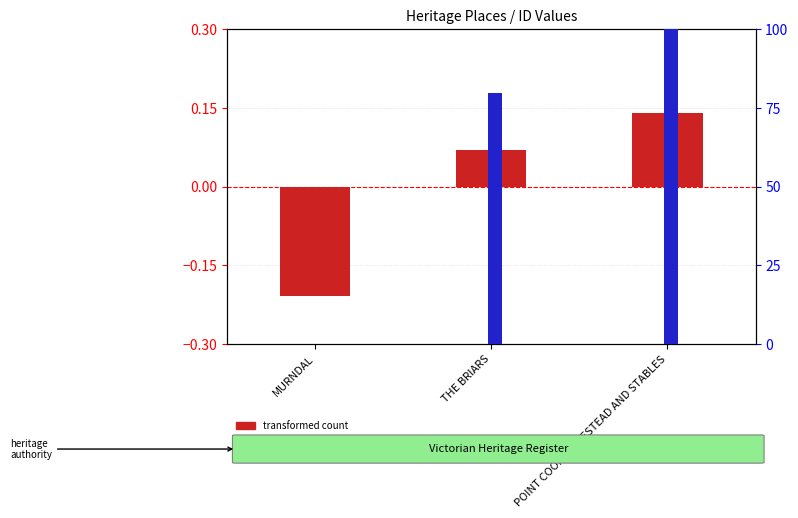

At POINT COOK HOMESTEAD AND STABLES, list the series in order from smallest to largest.

transformed count, percentile rank within the sample